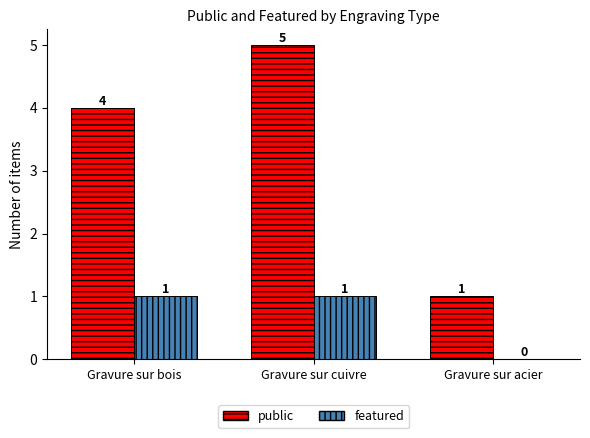

What are all the series names shown in the legend?

public, featured